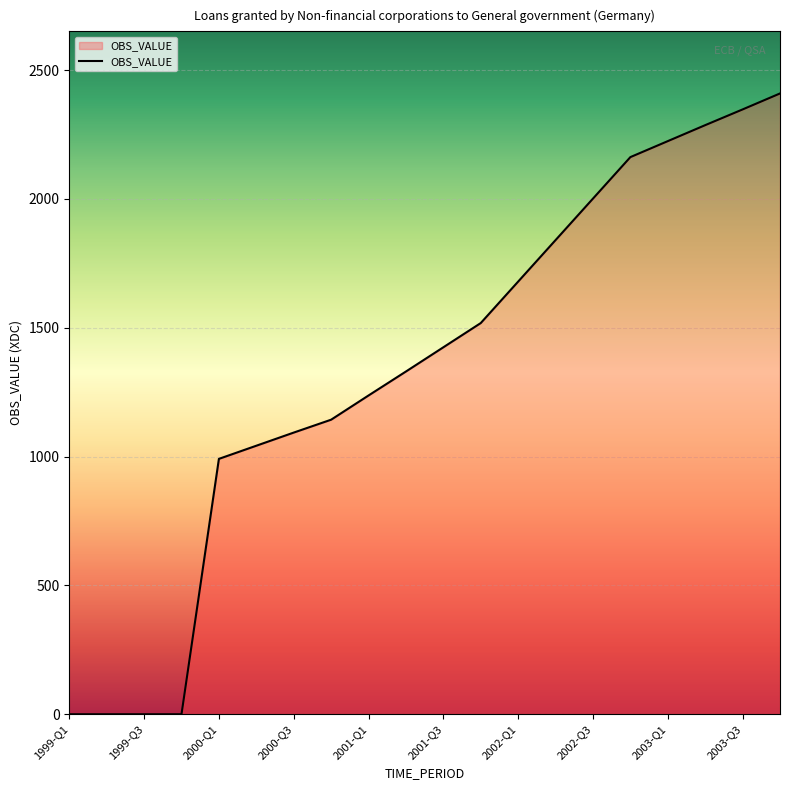

What is the difference between the maximum and minimum values?

2409